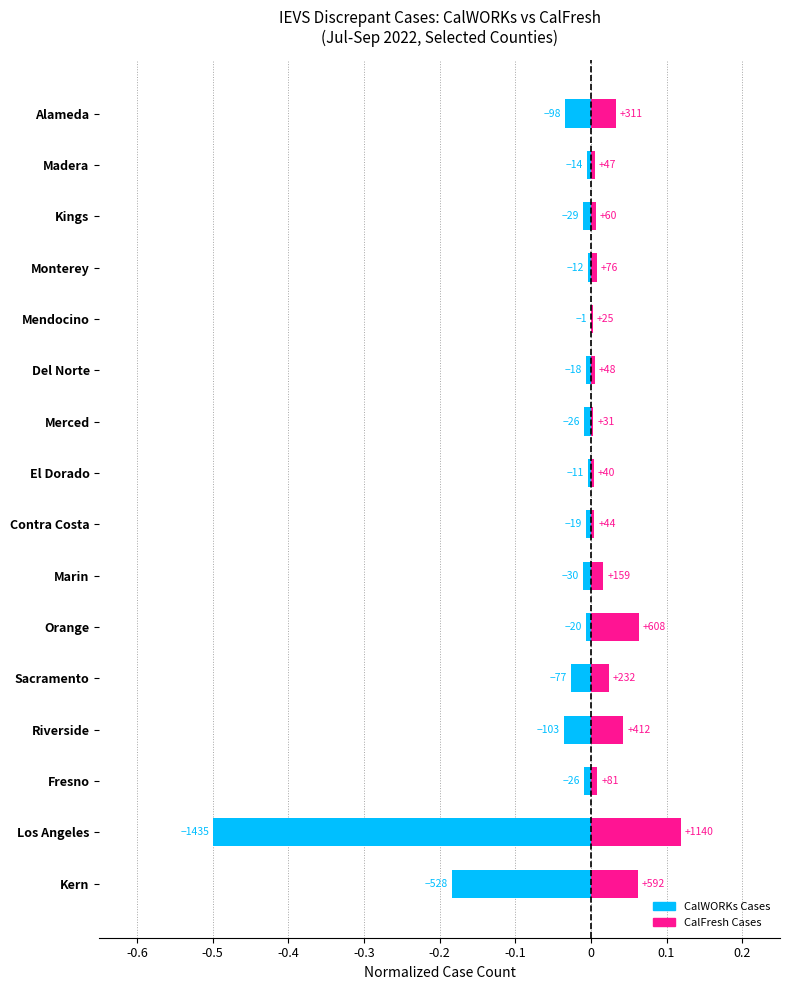

What is the difference between the maximum and minimum values in the CalFresh Cases series?

0.1